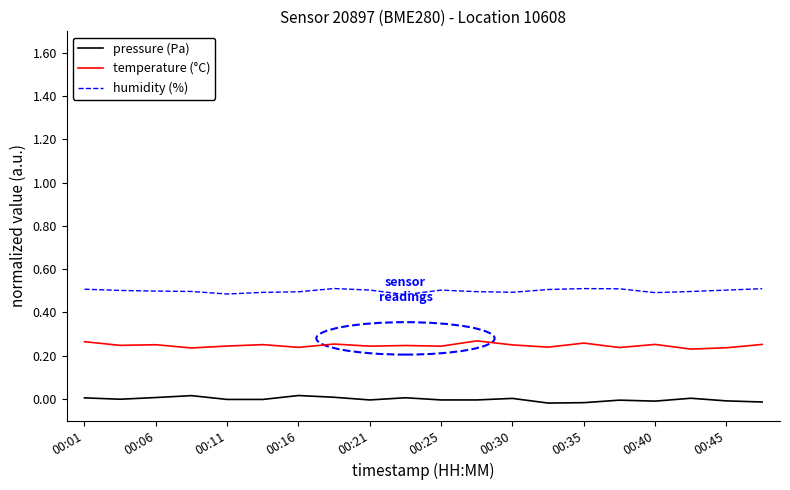

Rank the series by their average value, from highest to lowest.

humidity (%), temperature (°C), pressure (Pa)